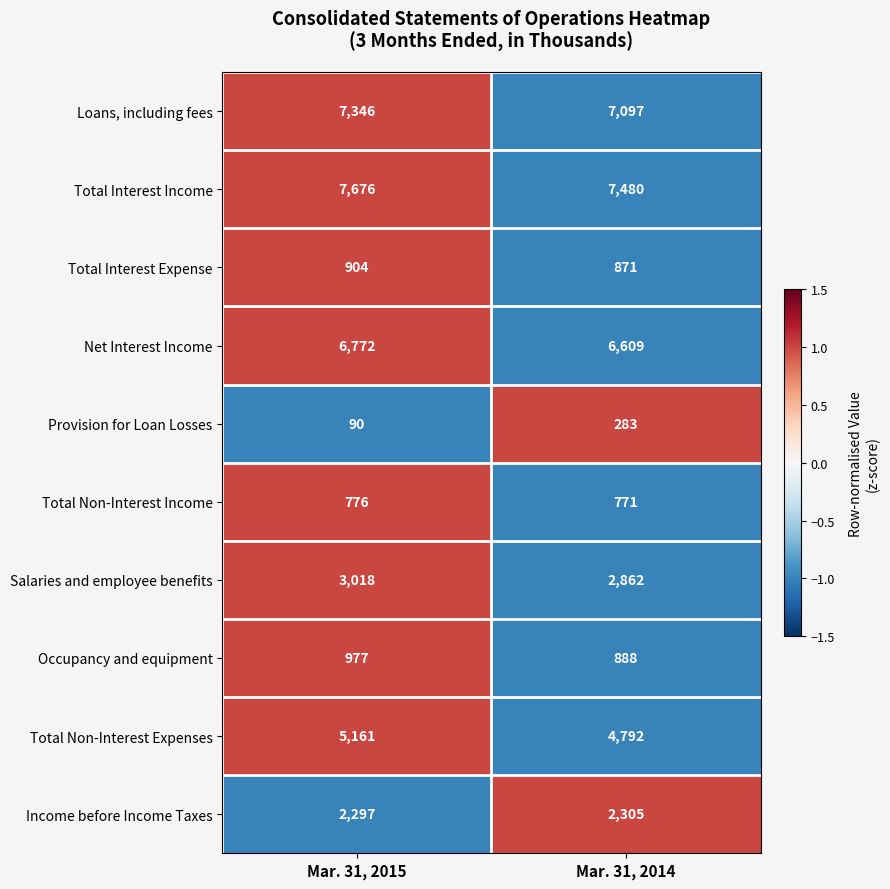

At which category does the chart reach its minimum across all series?

Mar. 31, 2015